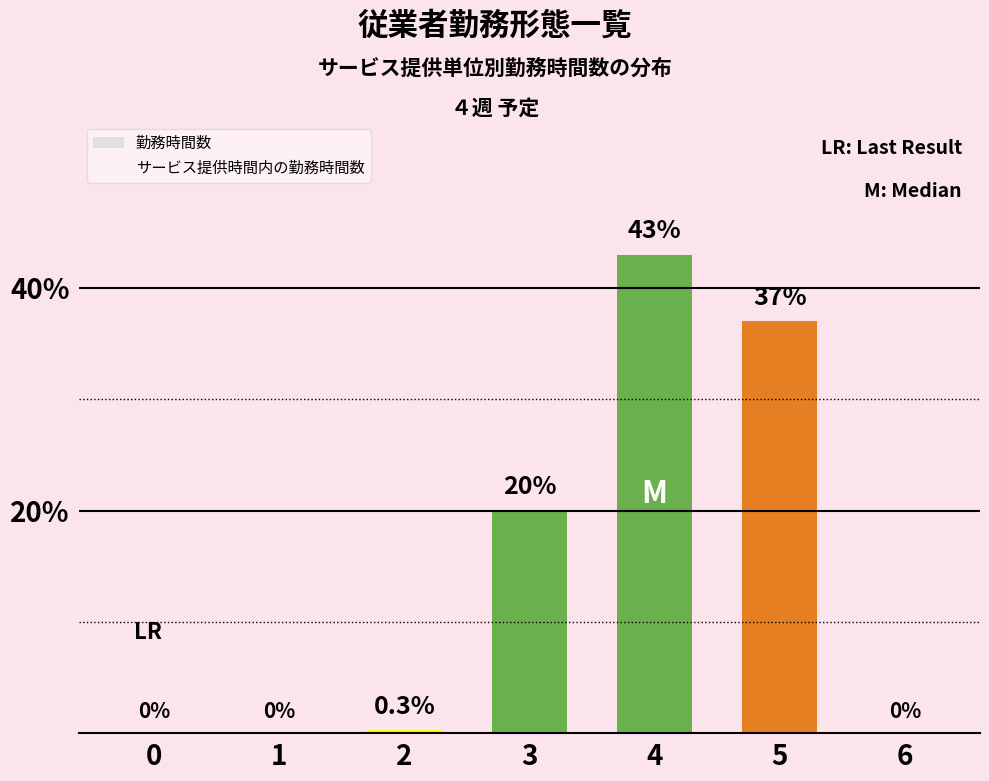

Approximately how many times larger is the value at 4 compared to 3?

2.1